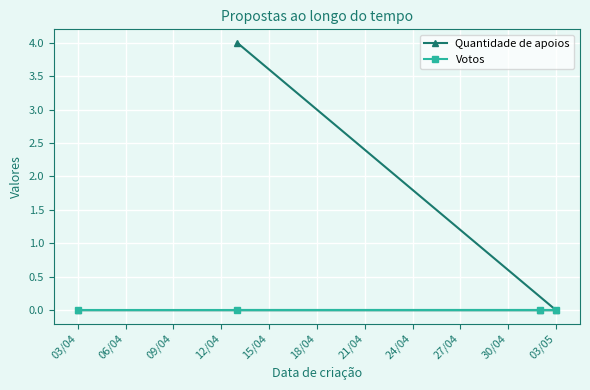

How many lines are shown in the chart?

2